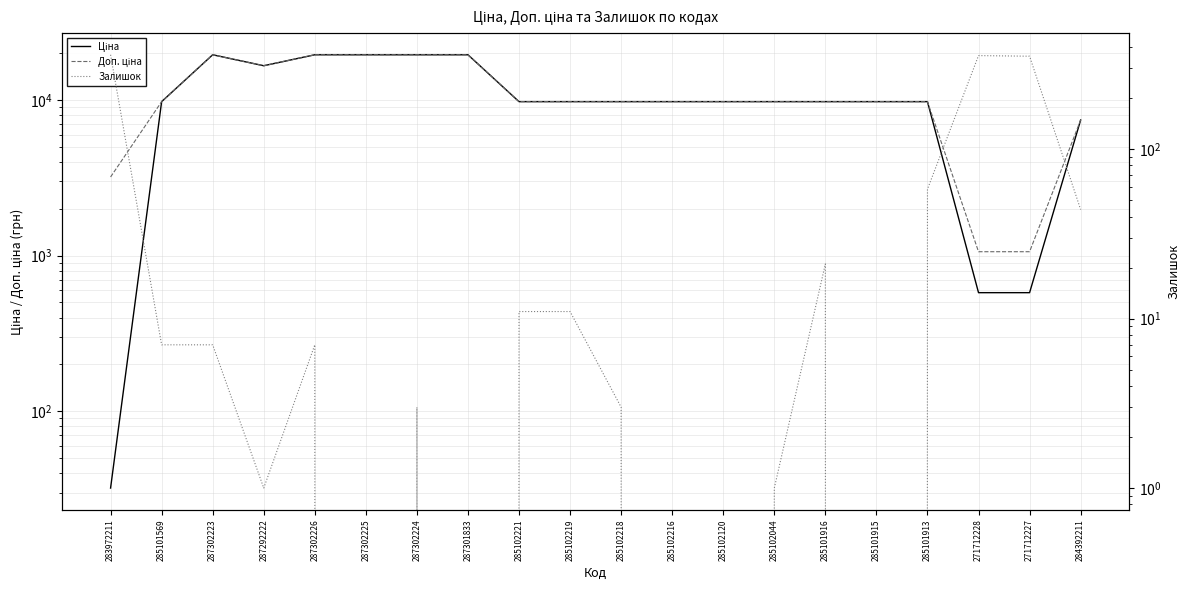

At how many categories does at least one series exceed 11805?

6